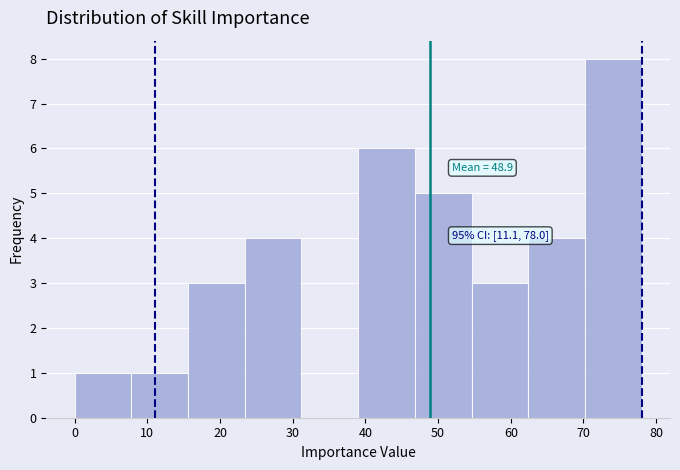

Which range on the x-axis has the tallest bar?

70.2 to 78.0